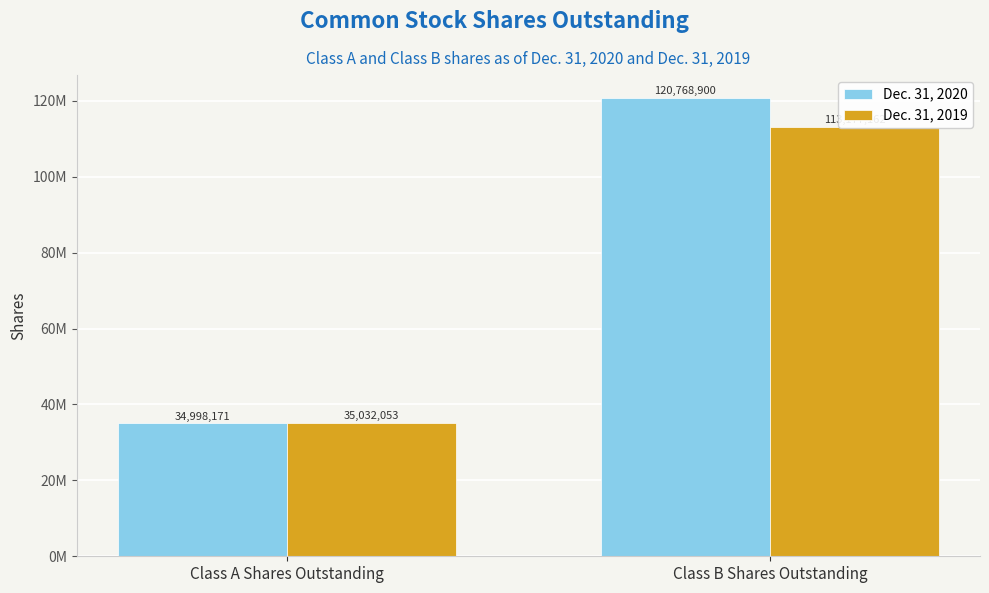

At which category is the sum across all series the highest?

Class B Shares Outstanding